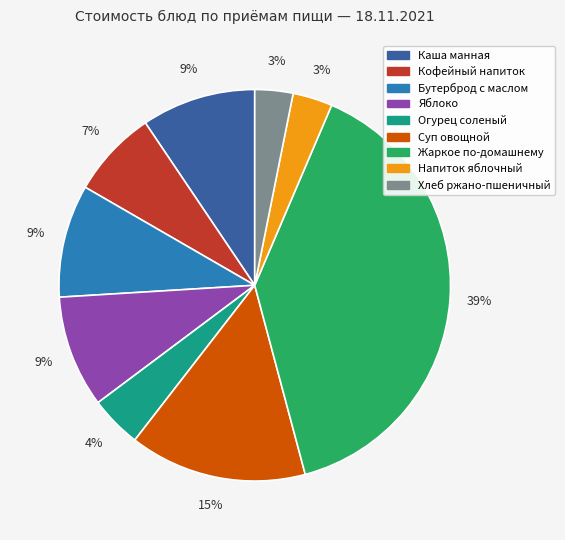

Which slice is the largest?

Жаркое по-домашнему